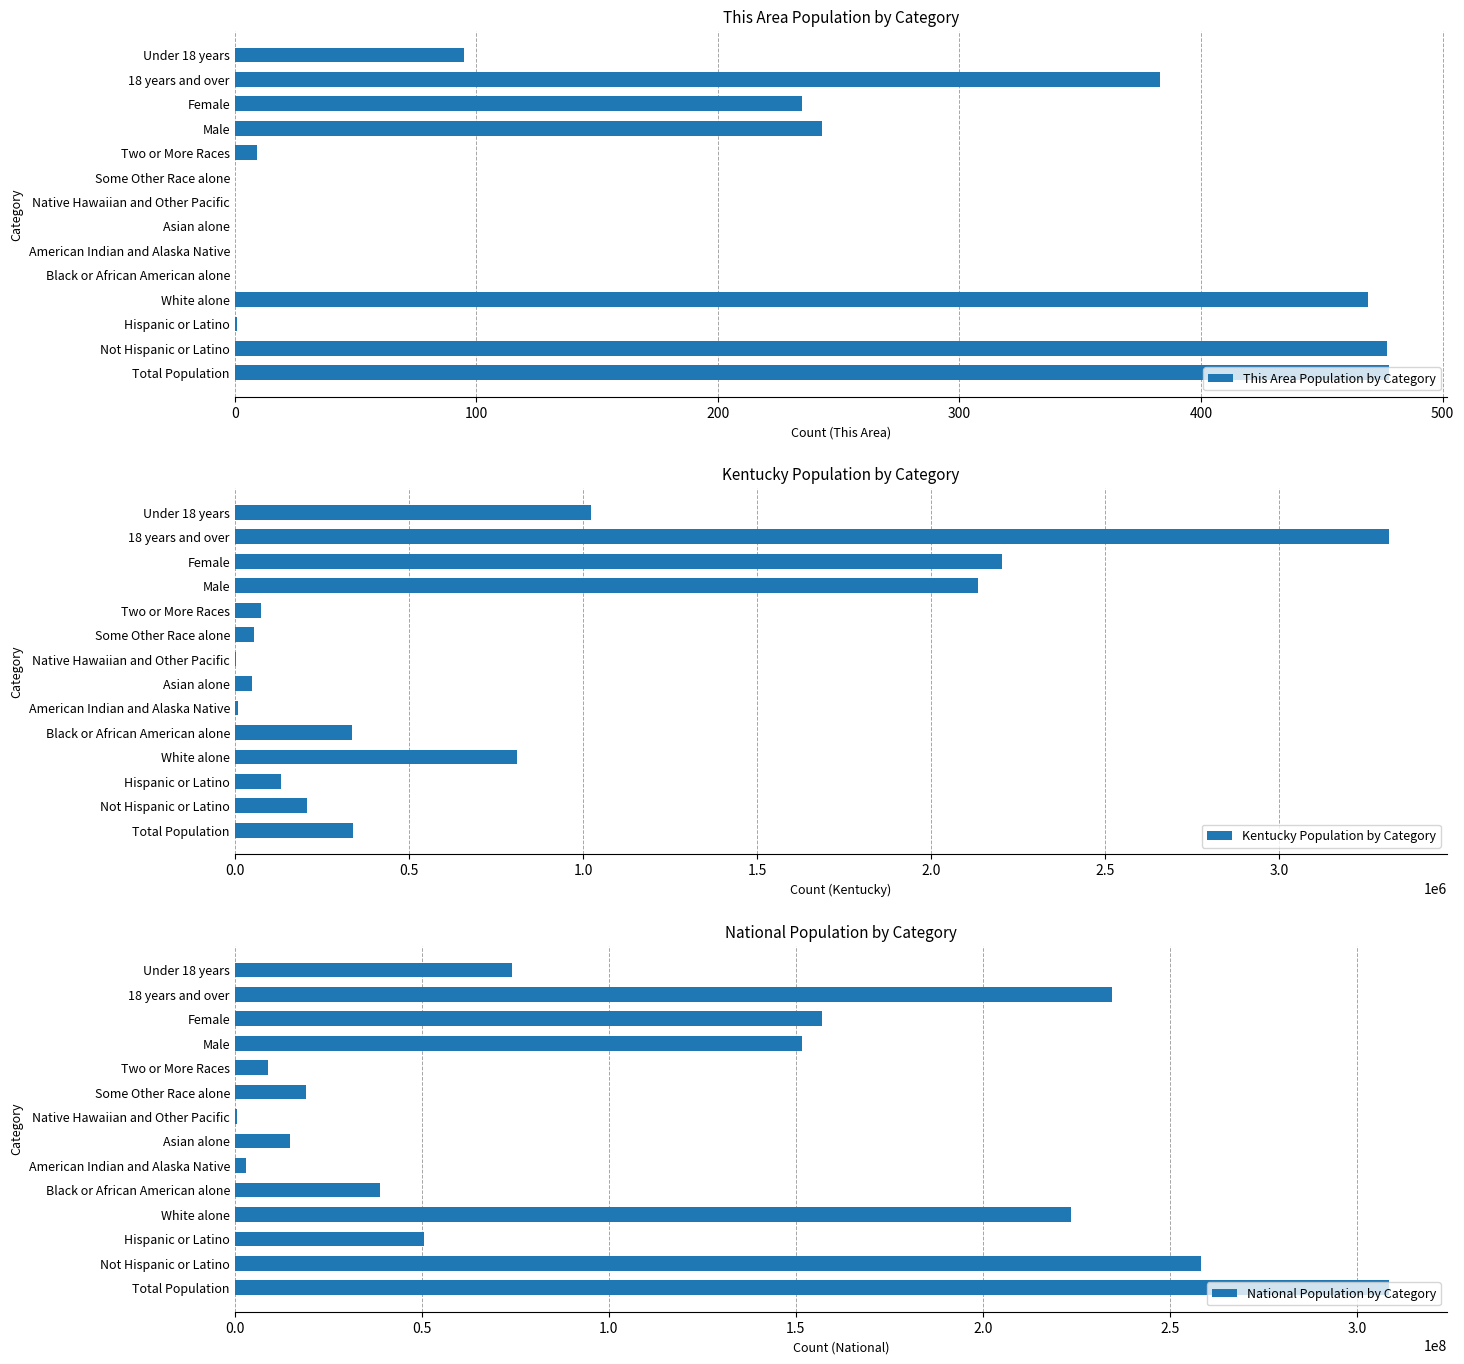

What is the sum of the This Area Population by Category values at Total Population and Female?

713